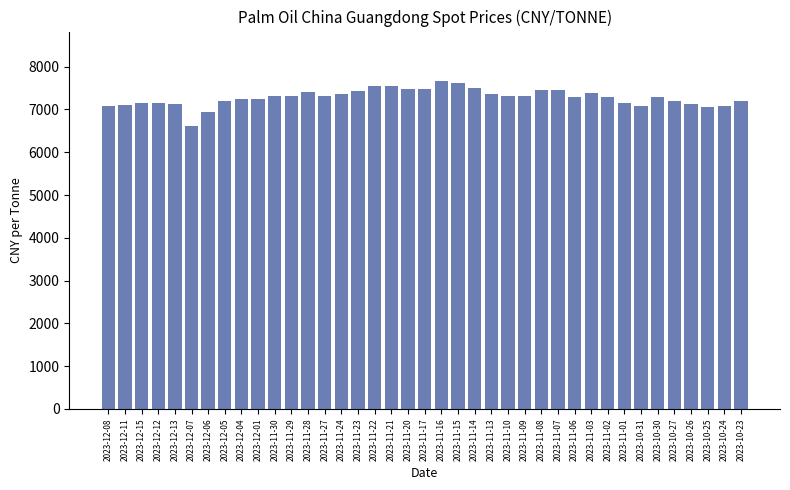

Where does the data first go above 7300?

2023-11-30